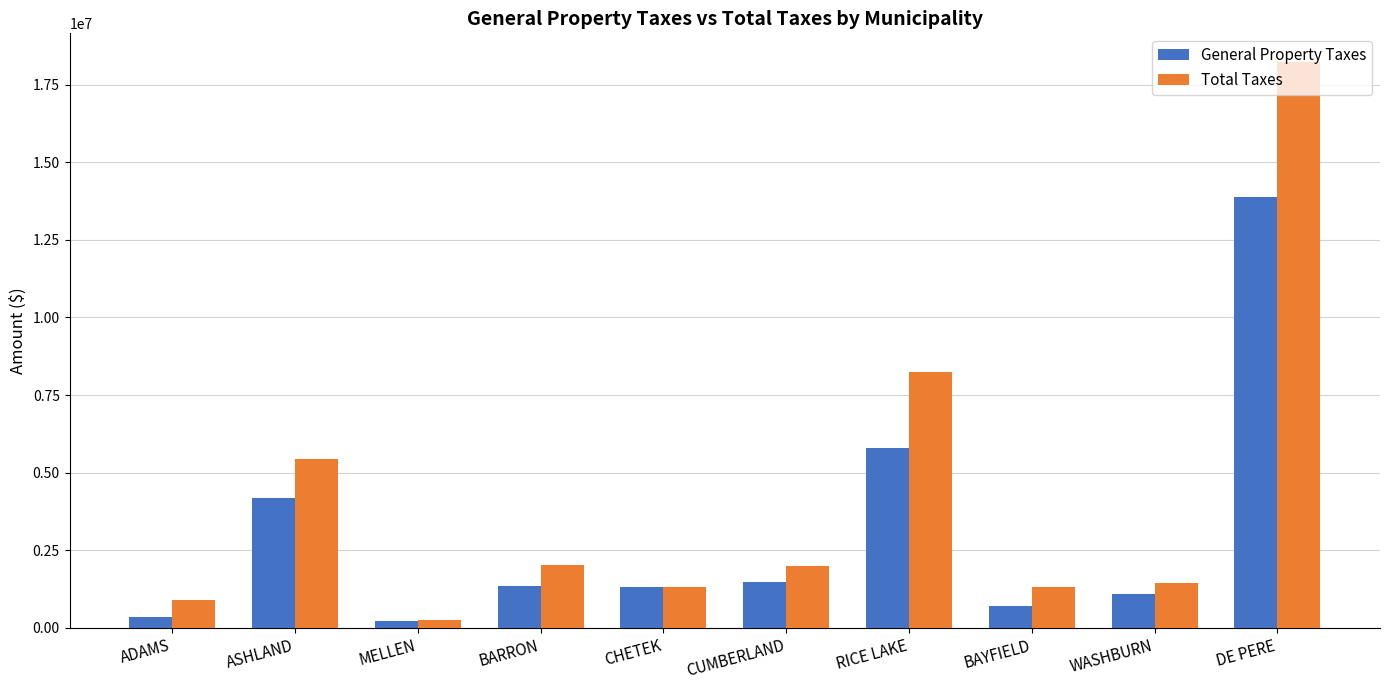

Rank the series by their average value, from highest to lowest.

Total Taxes, General Property Taxes